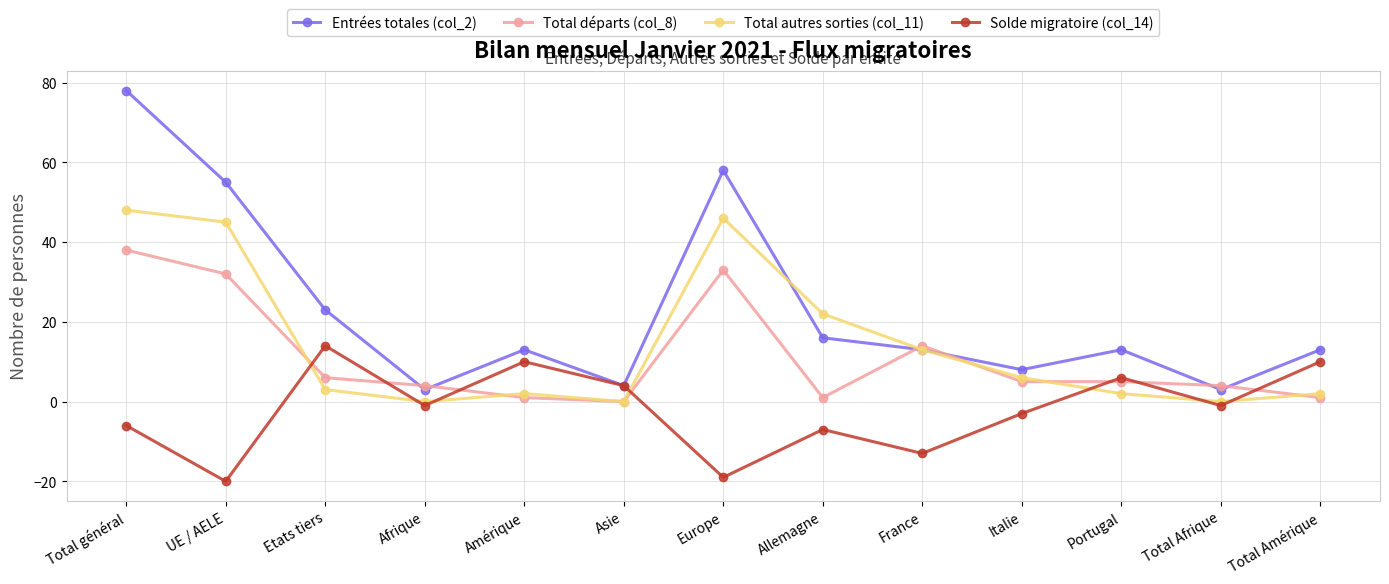

What value does the Solde migratoire (col_14) series have at France?

-13